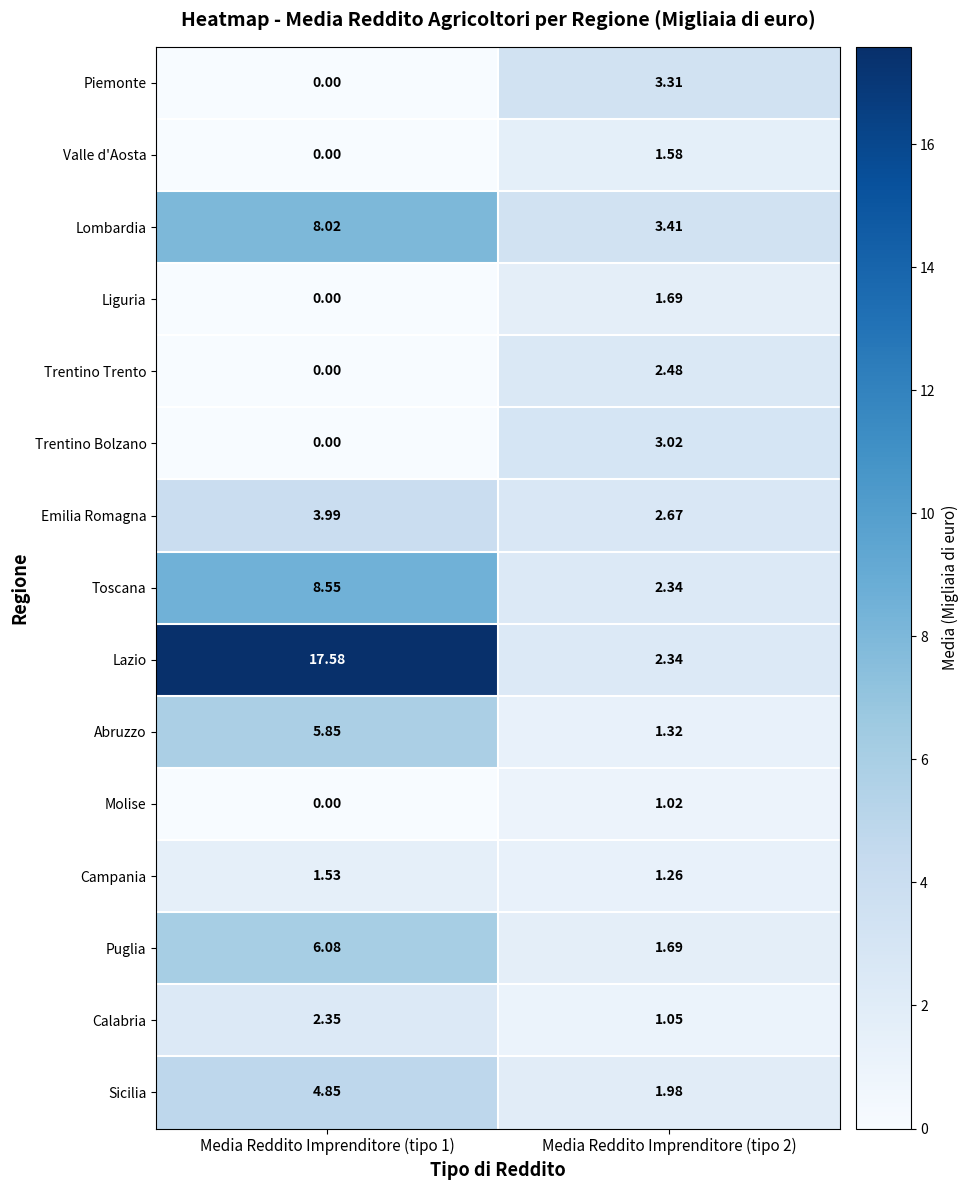

Which series has the widest spread of values?

Lazio